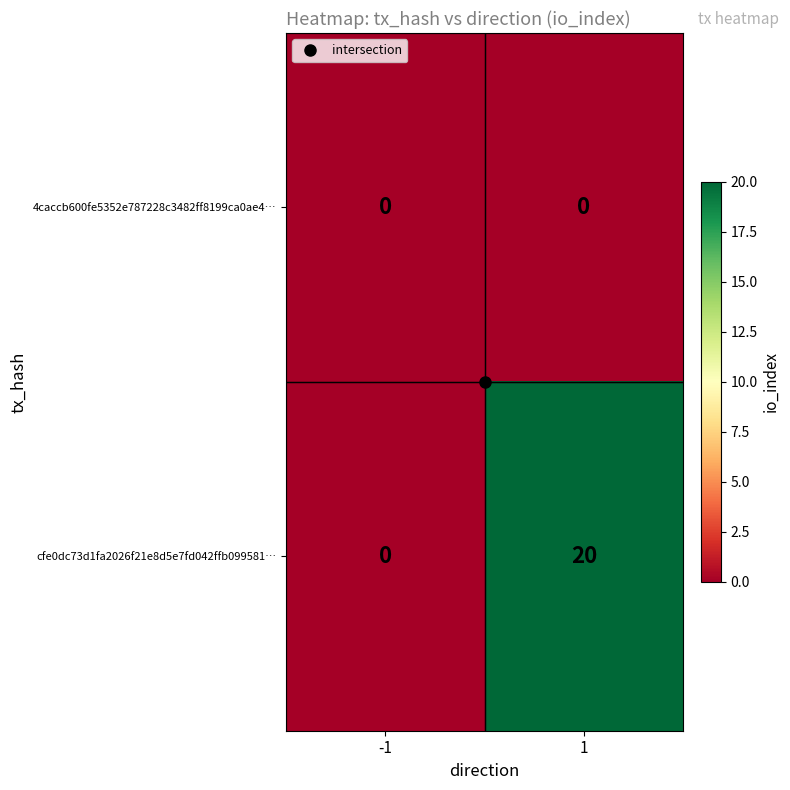

What is the total value across all series at 1?

20